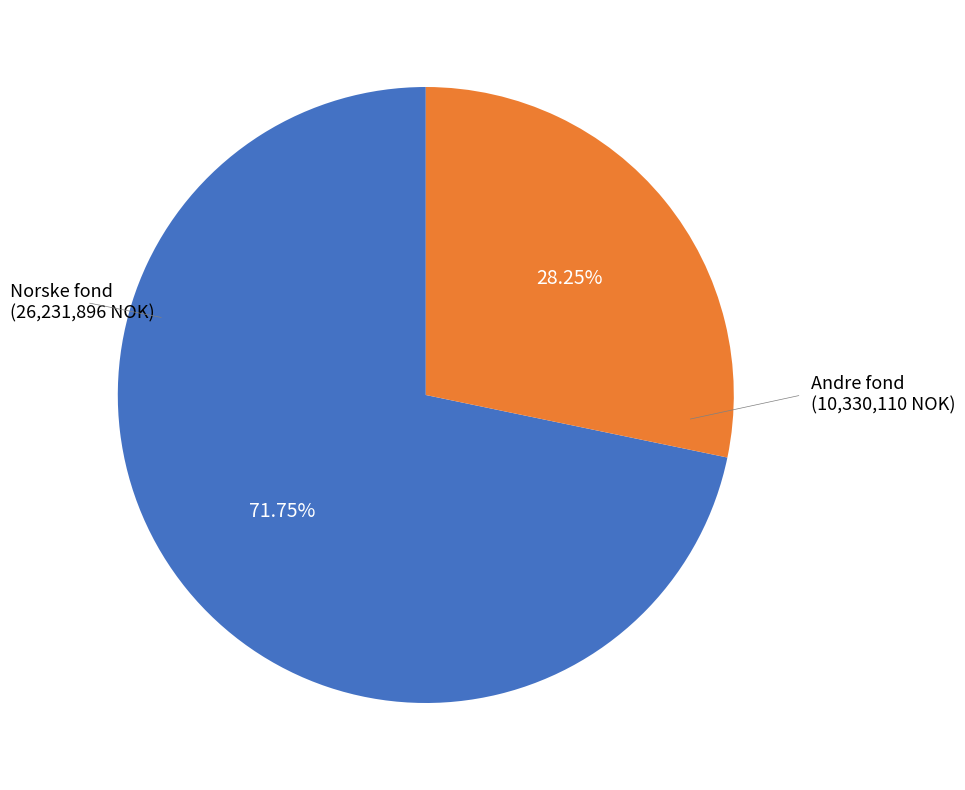

Rank the categories by value from highest to lowest.

Norske fond (26,231,896 NOK), Andre fond (10,330,110 NOK)